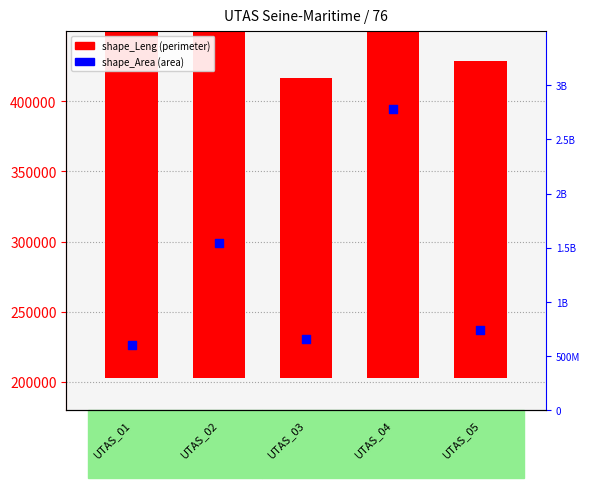

Which series contains the lowest Y value?

shape_Leng